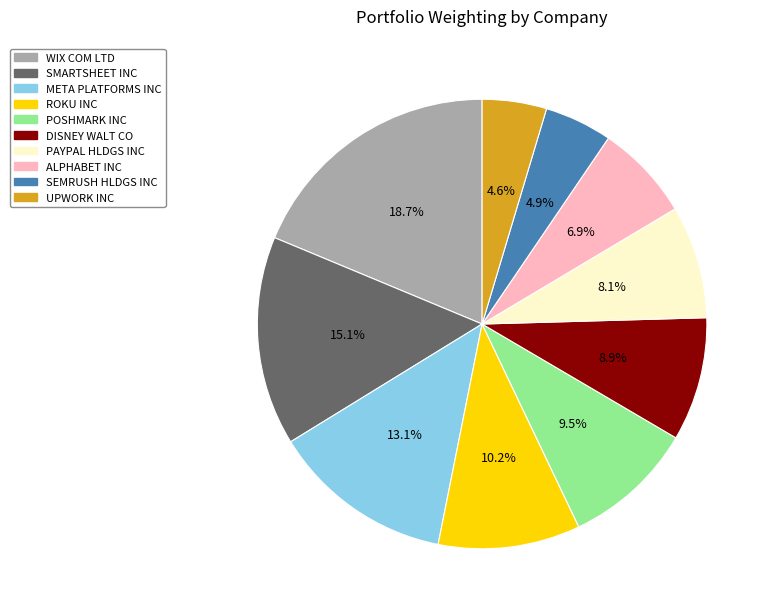

Is there any slice that represents more than half of the pie?

No